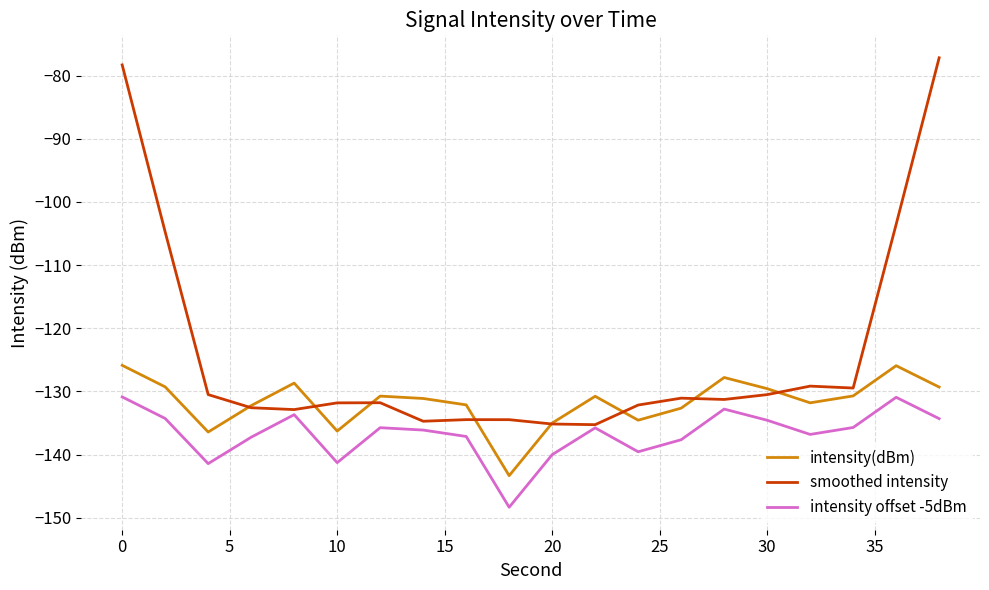

Which series has the widest spread of values?

smoothed intensity